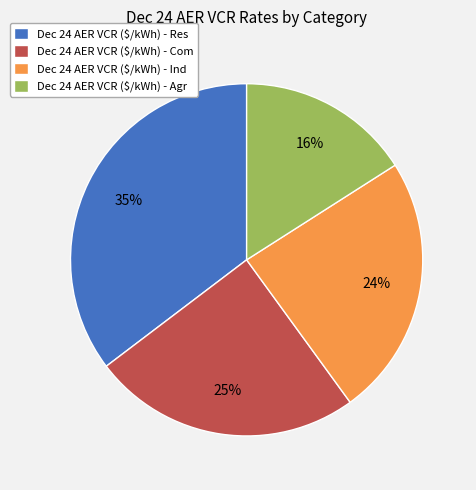

The Dec 24 AER VCR ($/kWh) - Ind slice represents 12% of the pie. True or false?

False